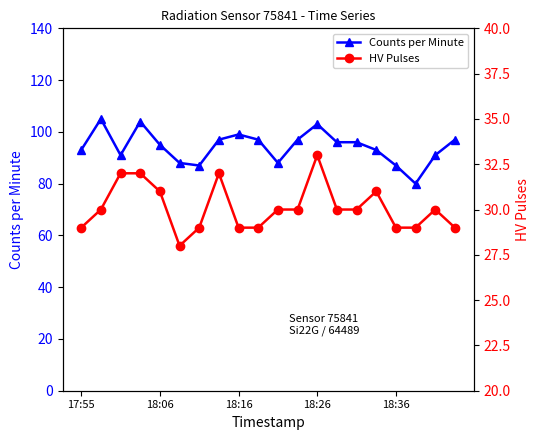

At 18:26, list the series in order from largest to smallest.

Counts per Minute, HV Pulses